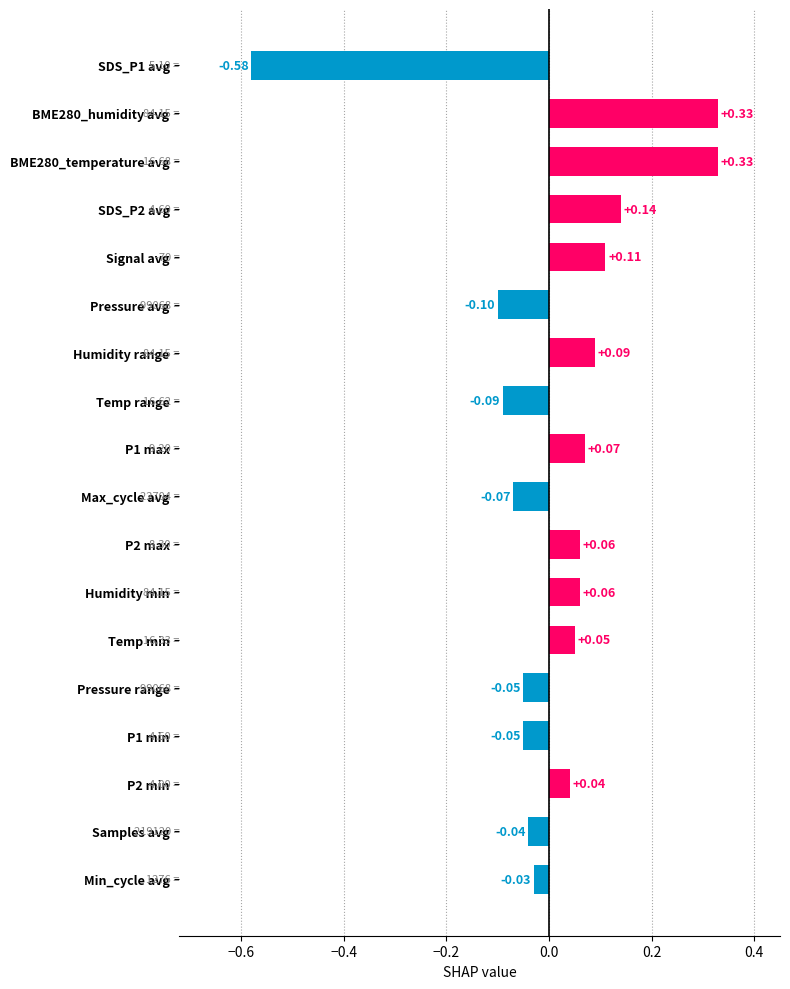

How many values are above zero?

10